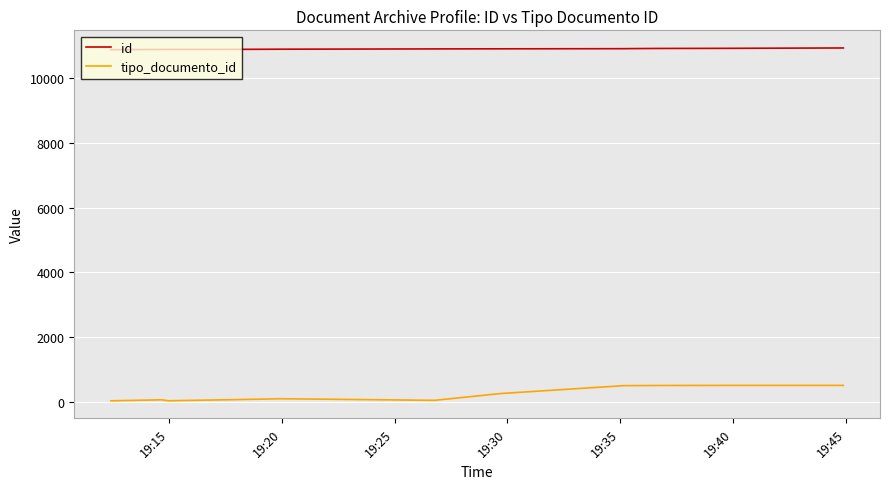

What is the maximum value for tipo_documento_id?

508